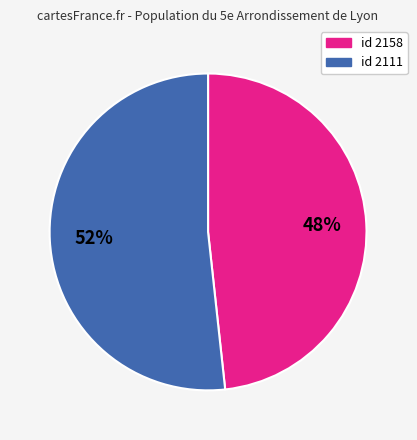

Is there a majority slice in this chart?

Yes